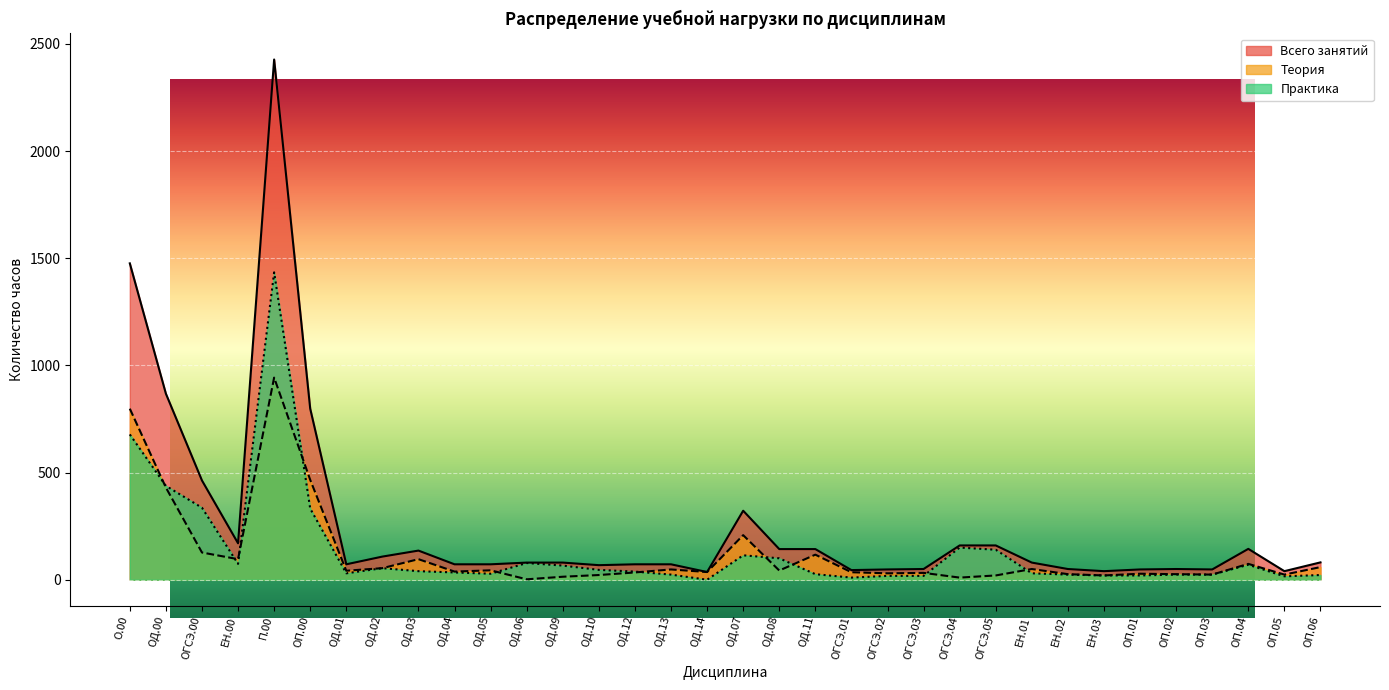

True or false: Практика and Всего занятий cross at least once.

False